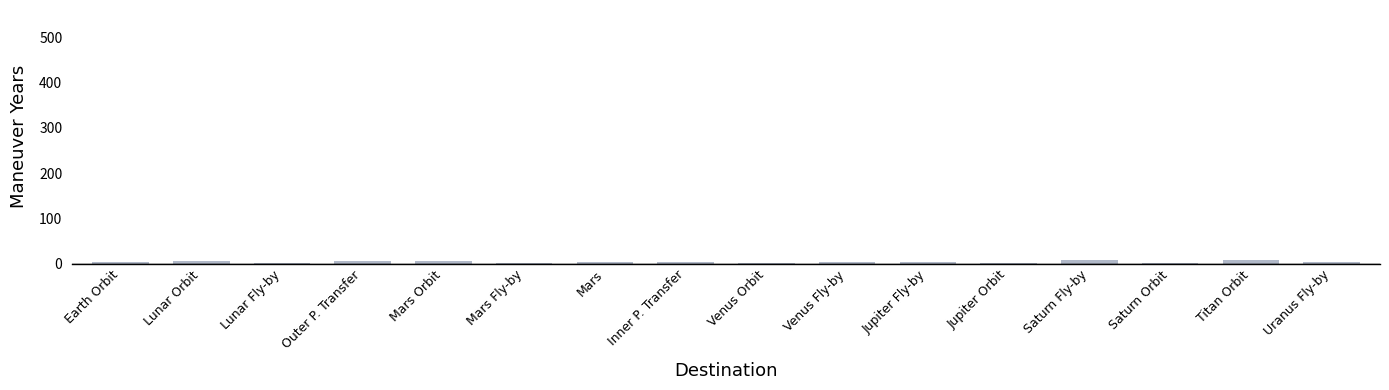

What is the average value?

4